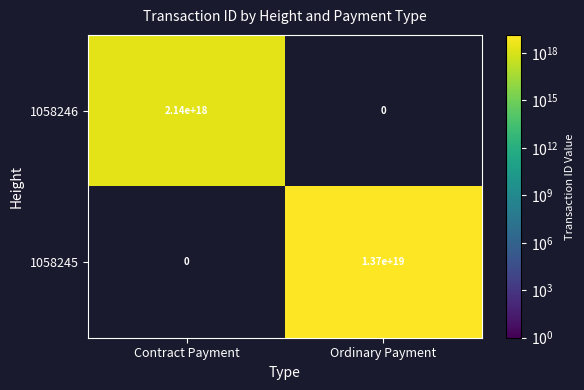

The 1058245 series shows 13700000000000000000 at Ordinary Payment. True or false?

True